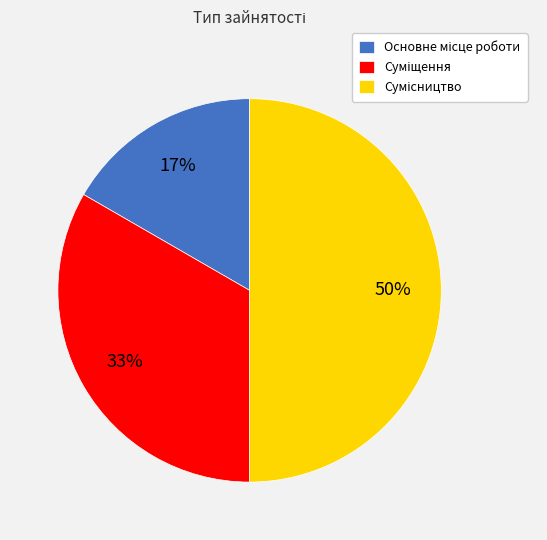

To the nearest percent, what is the difference between the largest and smallest slice percentages?

33%